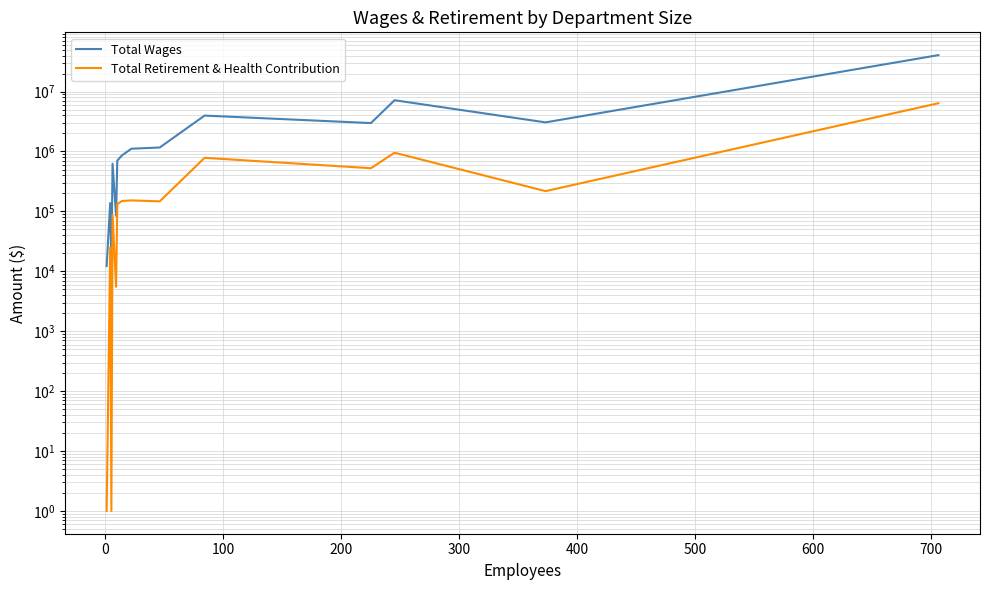

What is the difference between the highest and lowest values at 200?

537480